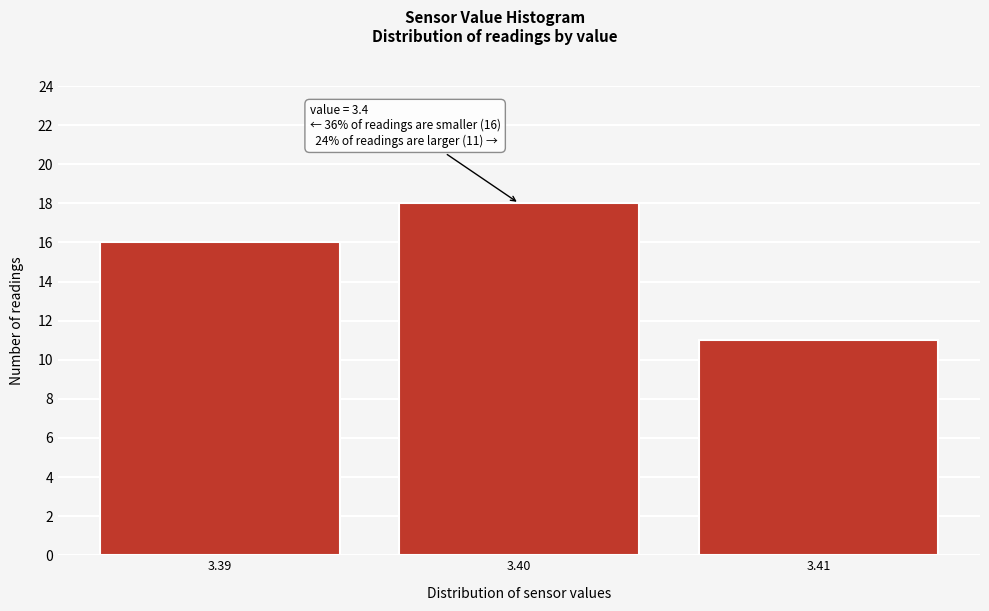

Over which range of the x-axis is the bar tallest?

3.395 to 3.405